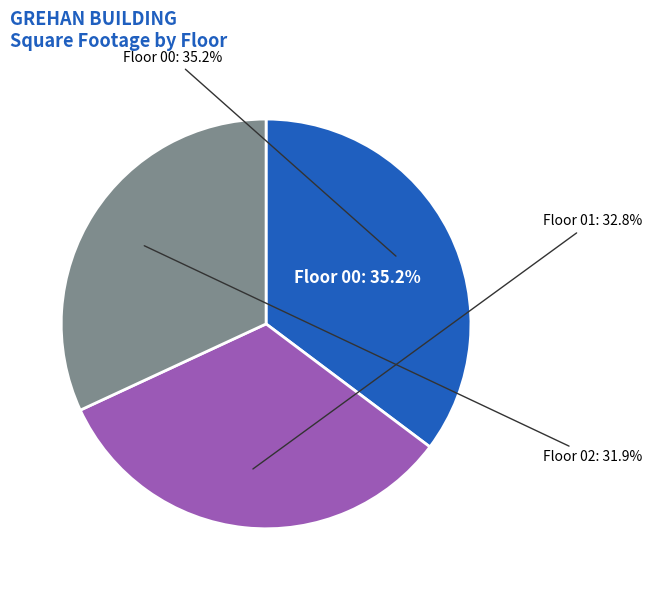

Is Floor 02 the majority of the pie?

No